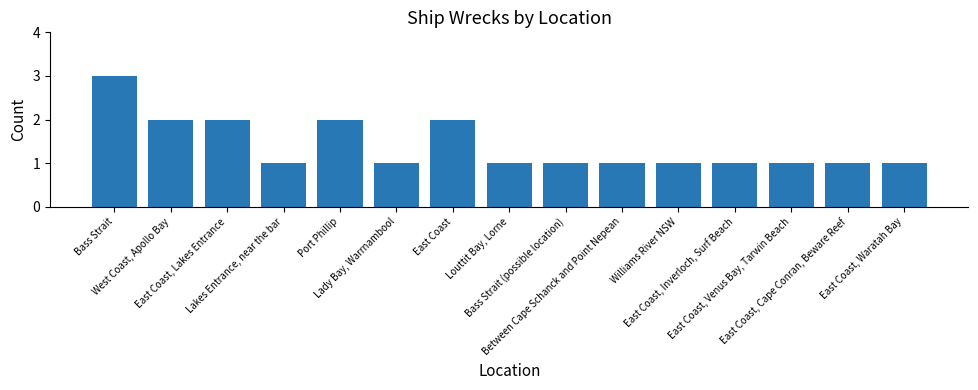

What is the sum of all values?

21